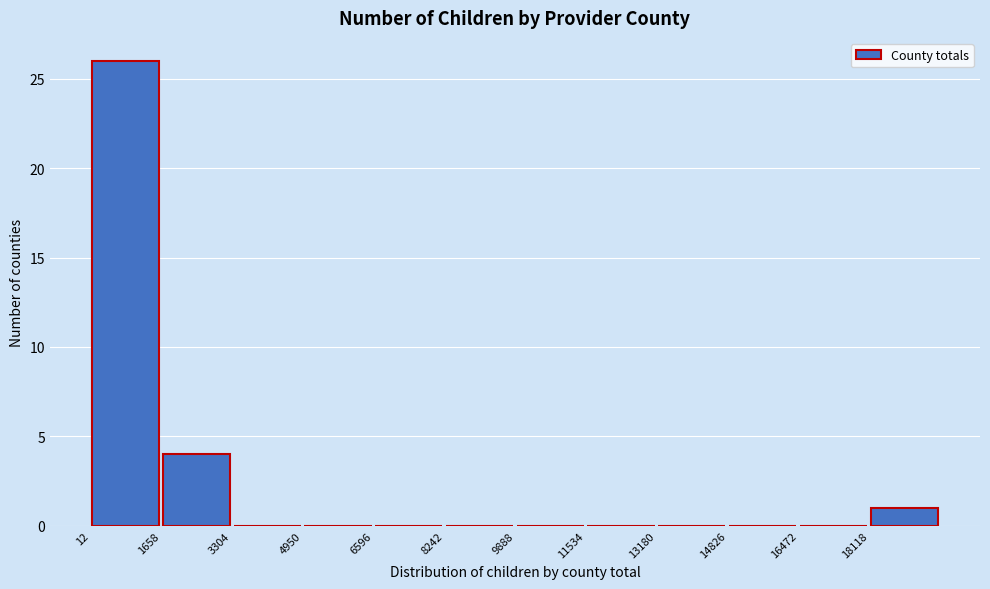

Reading left to right, transcribe this chart: for each bar, give the range it covers on the x-axis and its height. Neither the bar edges nor the heights are printed on the chart, so give them approximately, as read against the axes.

0 to 1600: 26
1600 to 3400: 4
3400 to 5000: 0
5000 to 6600: 0
6600 to 8200: 0
8200 to 9800: 0
9800 to 11600: 0
11600 to 13200: 0
13200 to 14800: 0
14800 to 16400: 0
16400 to 18200: 0
18200 to 19800: 1